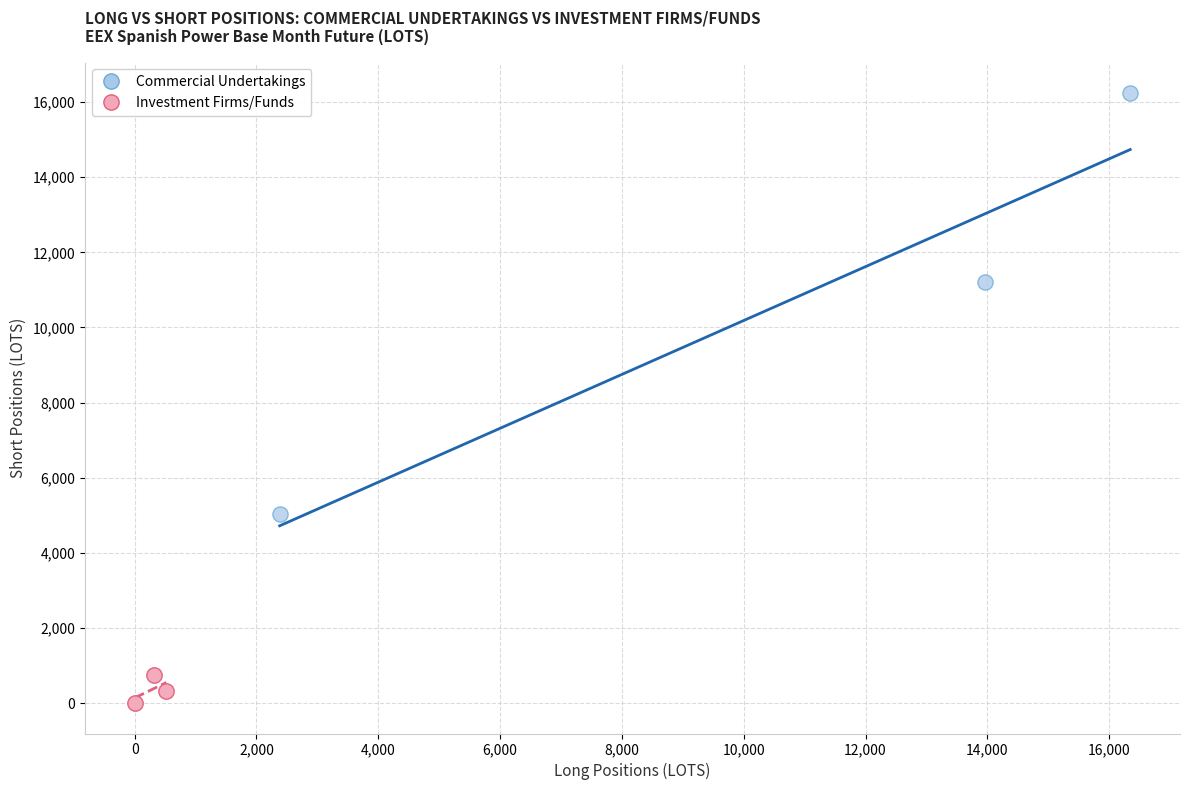

What are all the series names shown in the legend?

Commercial Undertakings, Investment Firms/Funds